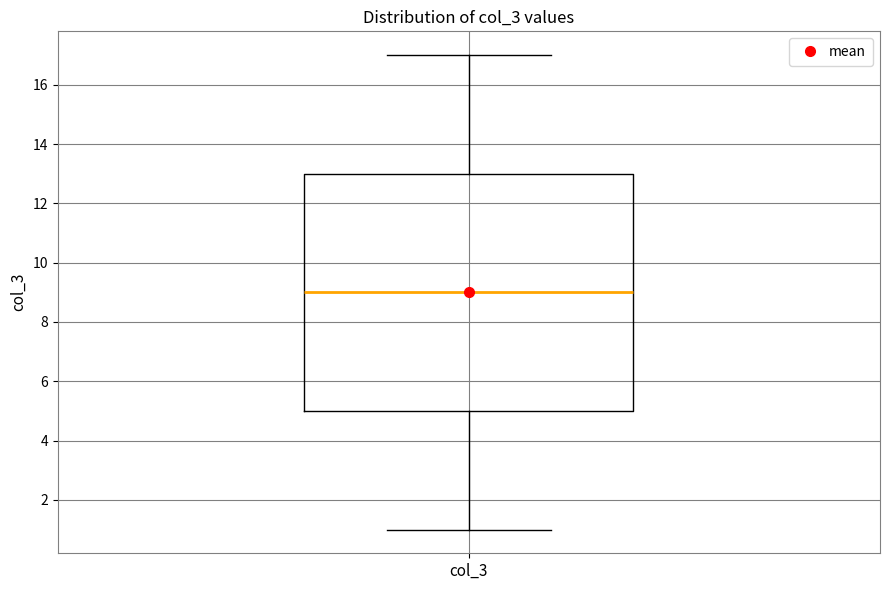

Transcribe this box plot: give where the median line is, the range the box spans, and where the two whiskers end, as read against the y-axis. The values are not printed on the chart, so give them approximately, as read against the axis.

median 9, box 5 to 13, whiskers 1 to 17